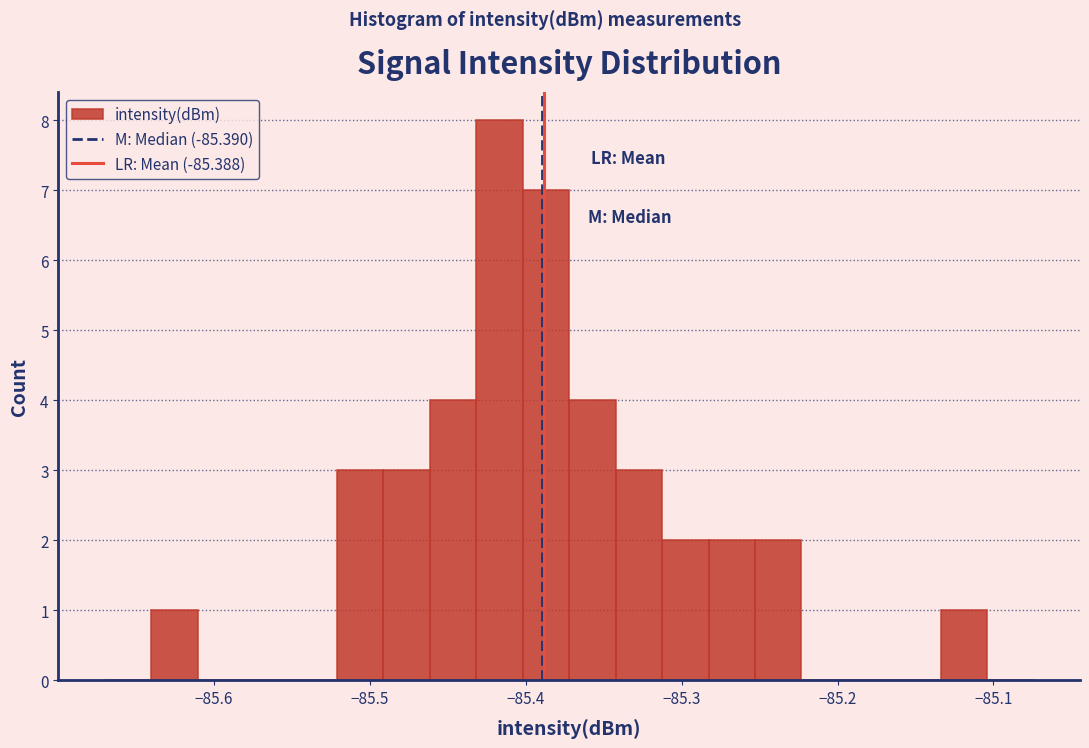

Around what value on the x-axis is the tallest bar? Give the approximate position of its centre, as read against the axis.

-85.42